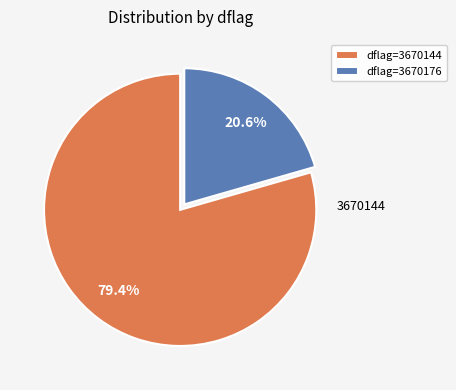

Is there a majority slice in this chart?

Yes